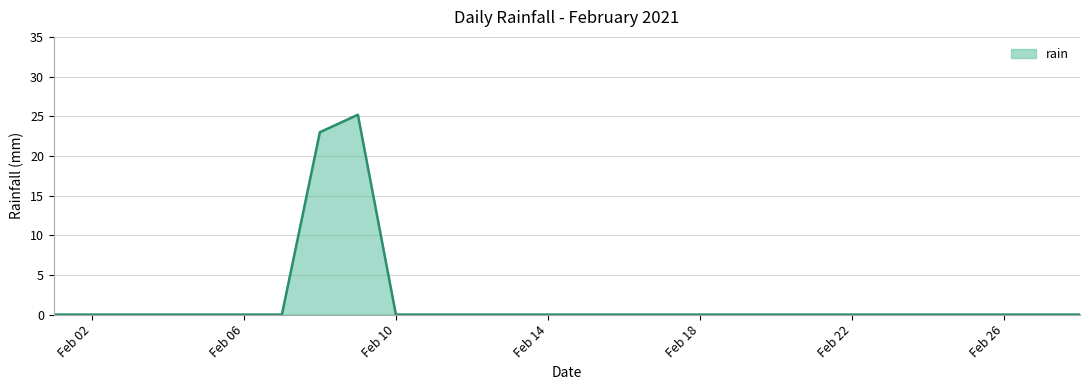

Reading left to right, list all the values displayed in this chart.

0.0	0.0	0.0	0.0	0.0	0.0	0.0	23.0	25.2	0.0	0.0	0.0	0.0	0.0	0.0	0.0	0.0	0.0	0.0	0.0	0.0	0.0	0.0	0.0	0.0	0.0	0.0	0.0